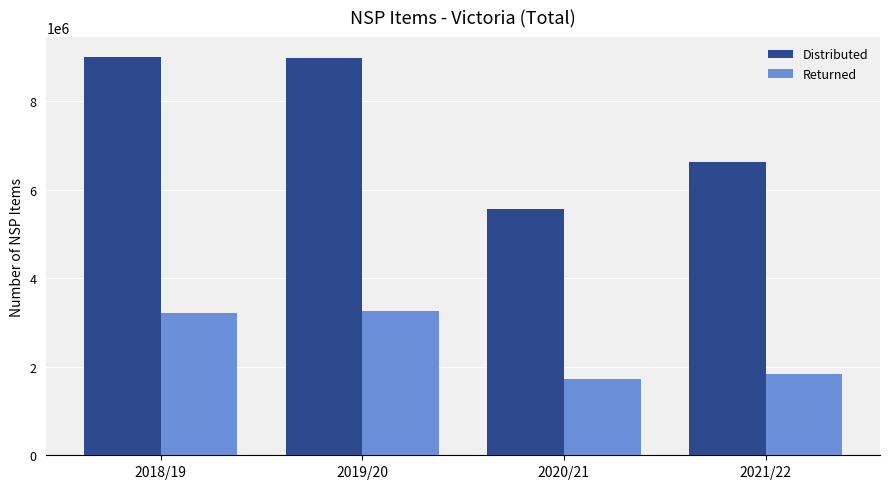

How many values in the Distributed series are below 8974777?

2